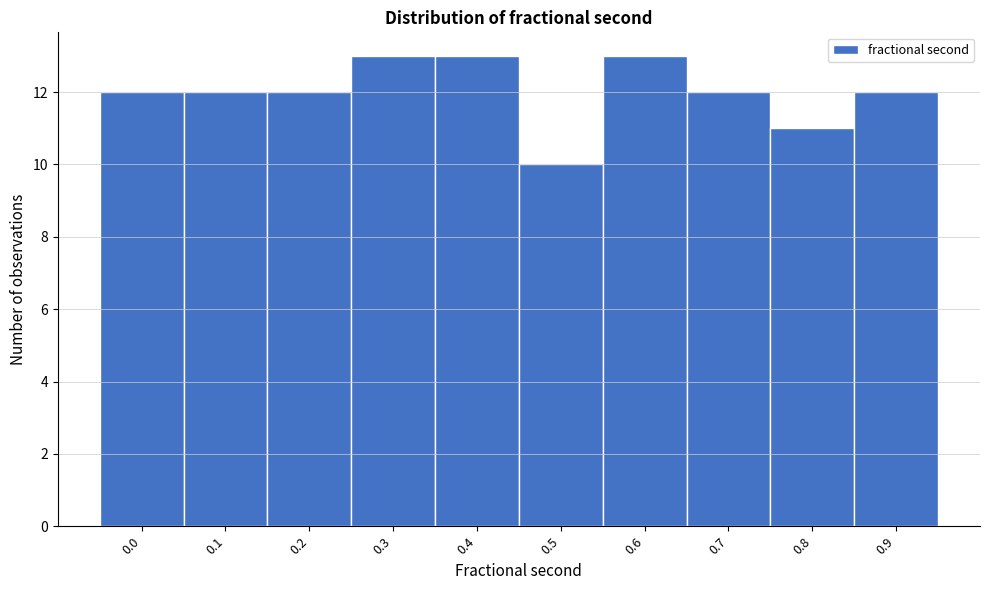

Reading left to right, what are all the values shown in this chart?

12	12	12	13	13	10	13	12	11	12